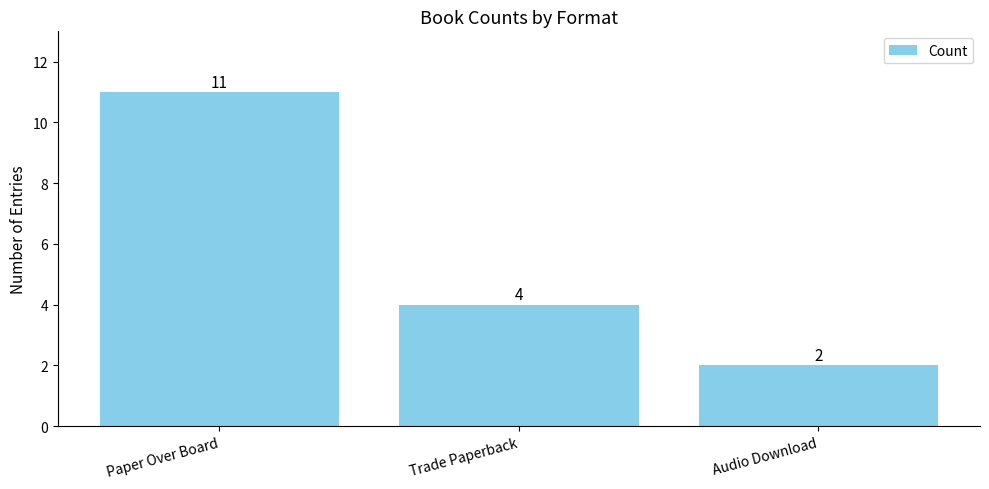

Rank the categories by value from lowest to highest.

Audio Download, Trade Paperback, Paper Over Board